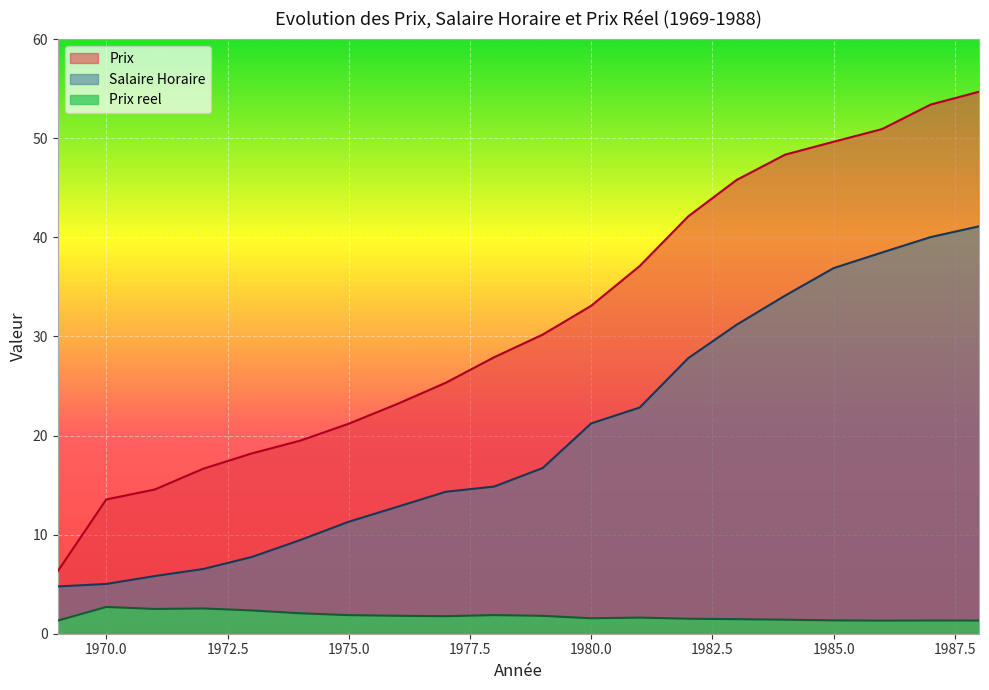

Count the number of categories in the chart.

20